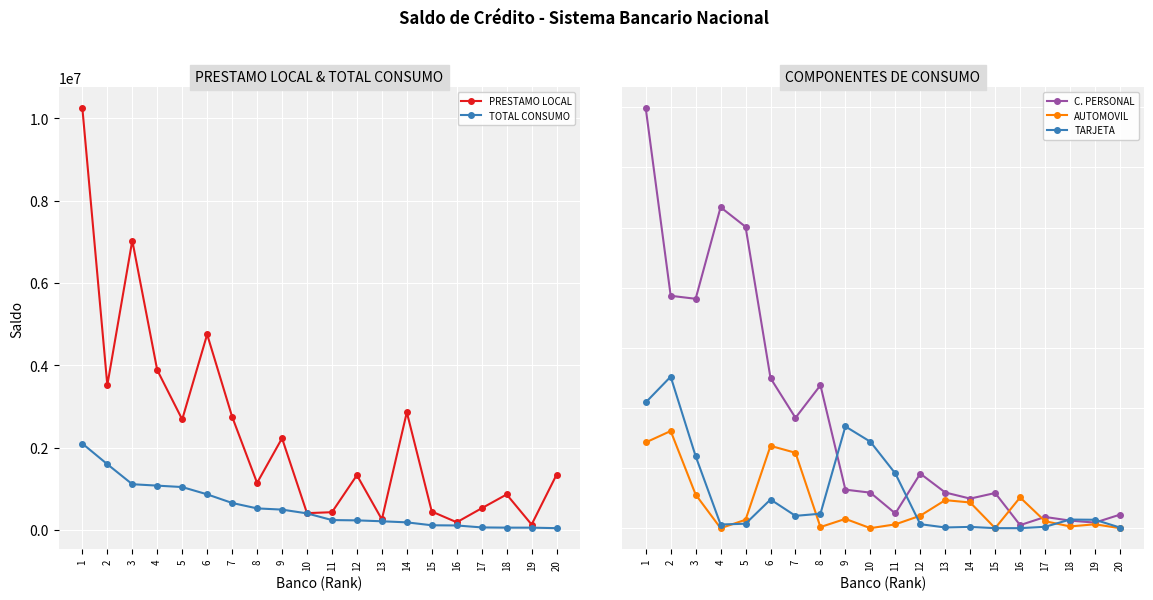

The value of TOTAL CONSUMO at 17 is 64925.0. True or false?

True